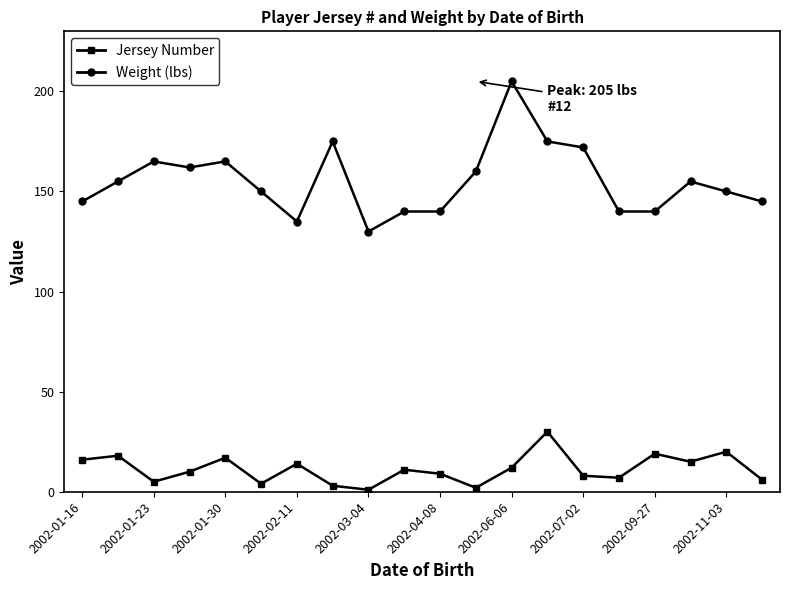

How many interior local peaks does the Jersey Number series have?

7